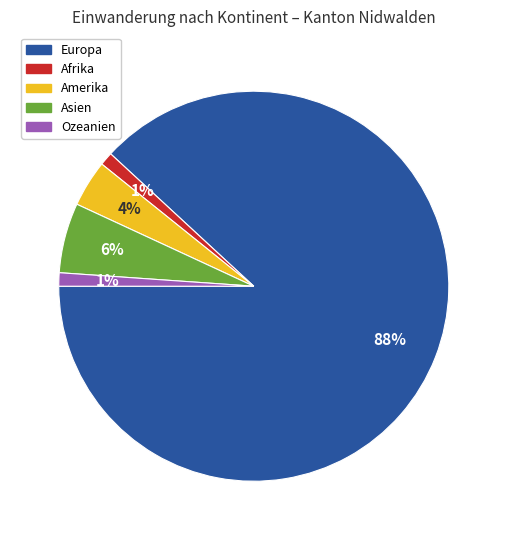

Does Europa represent more than half of the total?

Yes